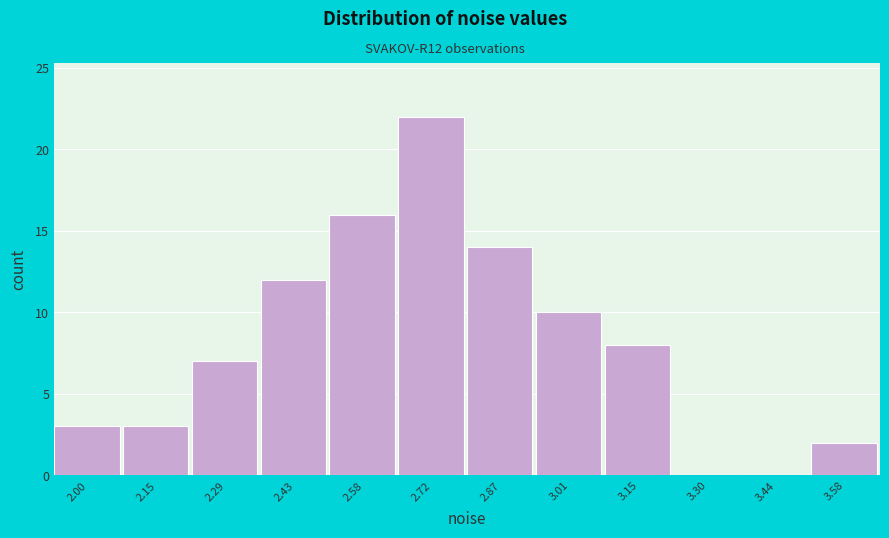

Reading left to right, what are all the values shown in this chart?

2.00=3	2.15=3	2.29=7	2.43=12	2.58=16	2.72=22	2.87=14	3.01=10	3.15=8	3.30=0	3.44=0	3.58=2